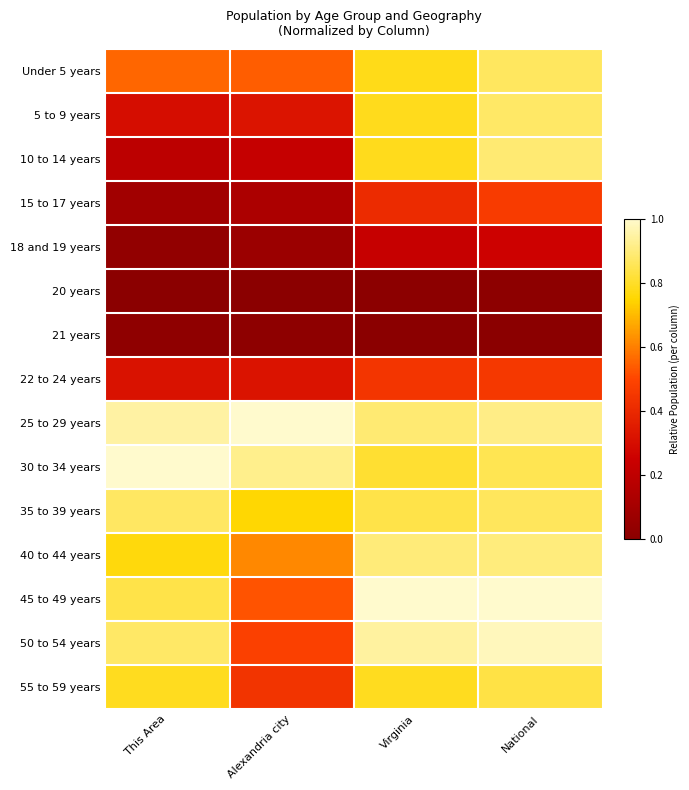

At how many categories does at least one series exceed 0?

4